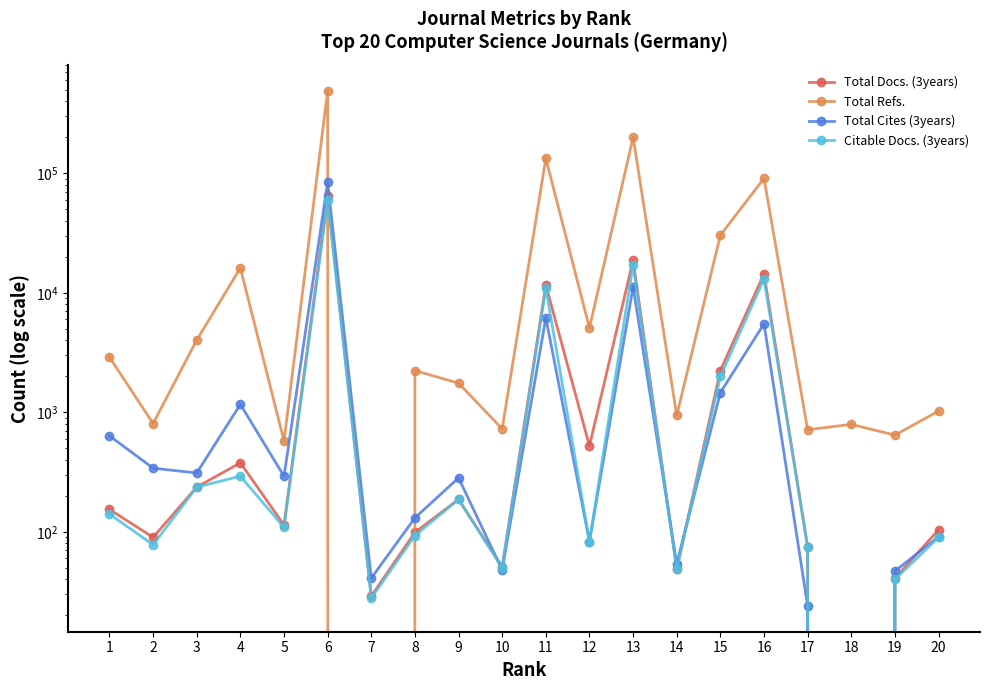

What is the total value across all series at 4?

17999